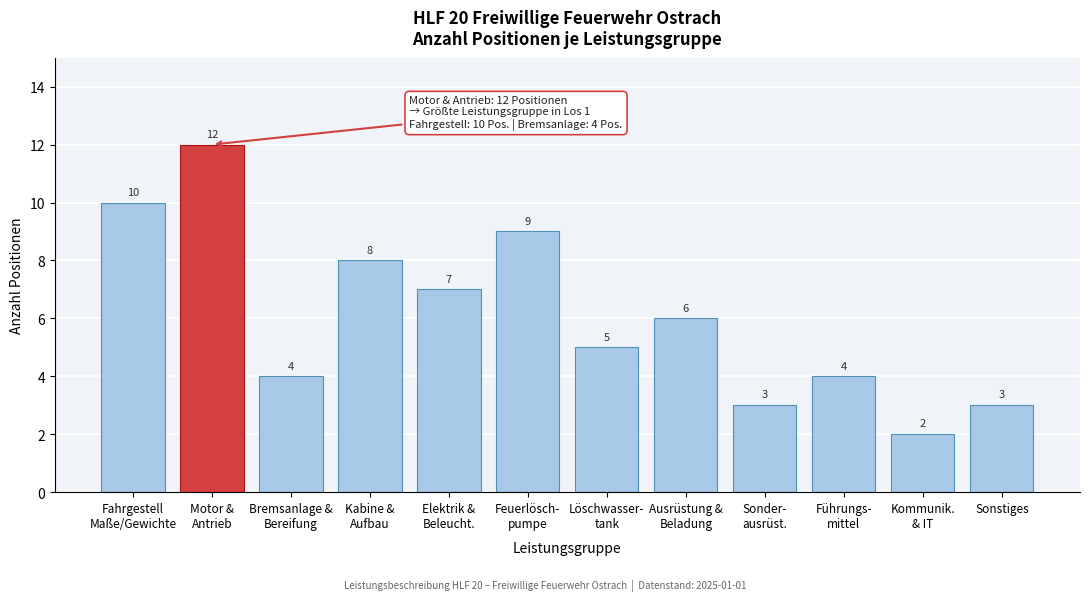

Reading right to left, list all the values displayed in this chart.

3	2	4	3	6	5	9	7	8	4	12	10